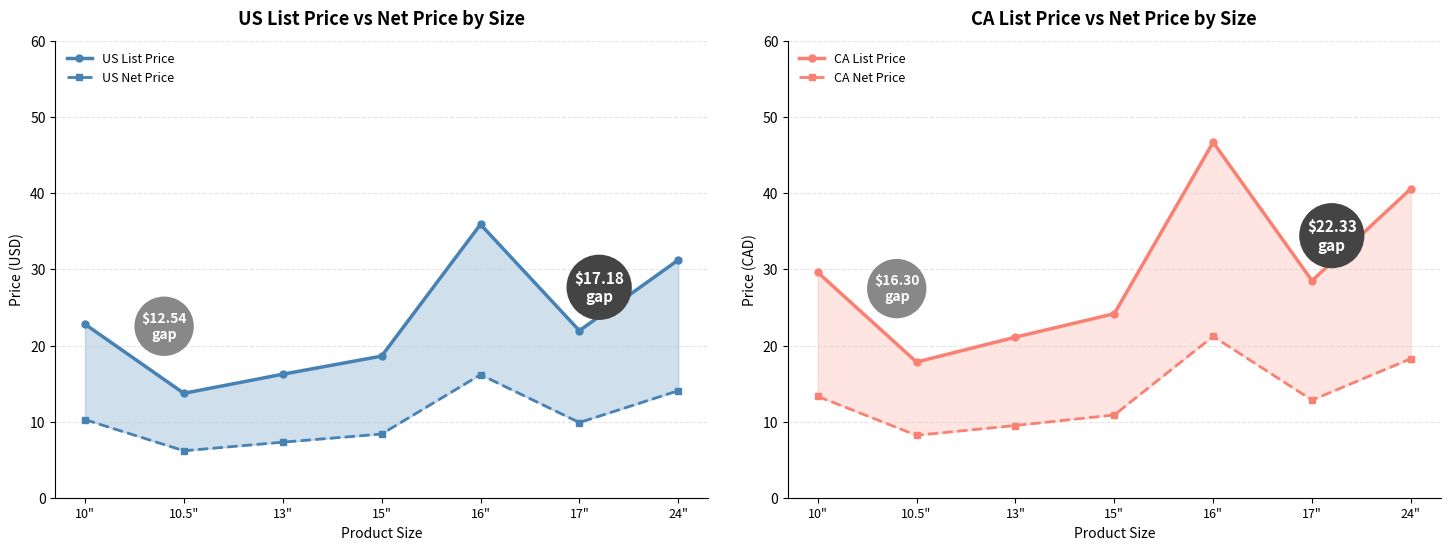

What value does the CA List Price series have at 16"?

46.7